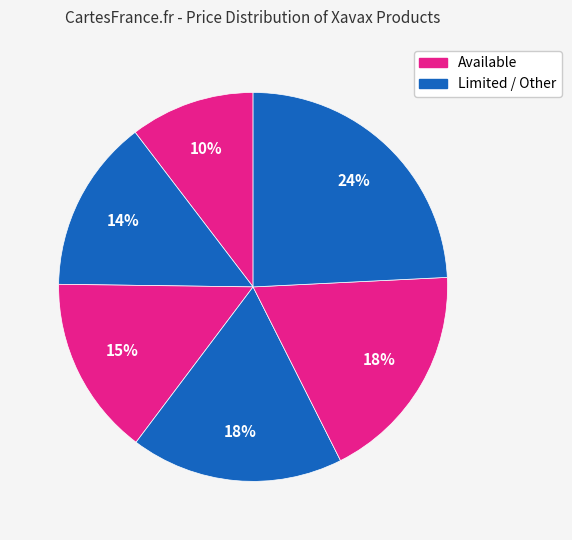

Is there any slice that represents more than half of the pie?

No